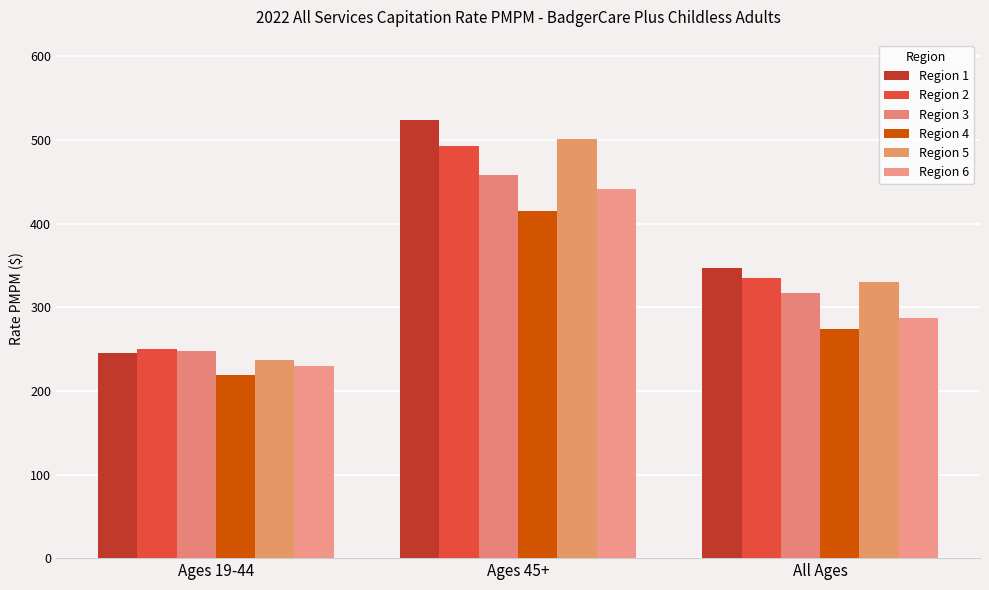

Does the chart contain any negative values?

No